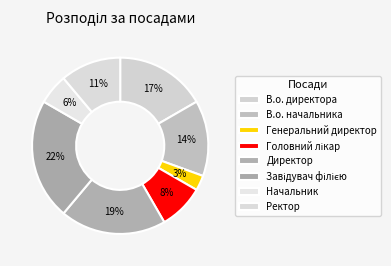

Combined, what portion of the pie is Директор and Генеральний директор?

22.2%